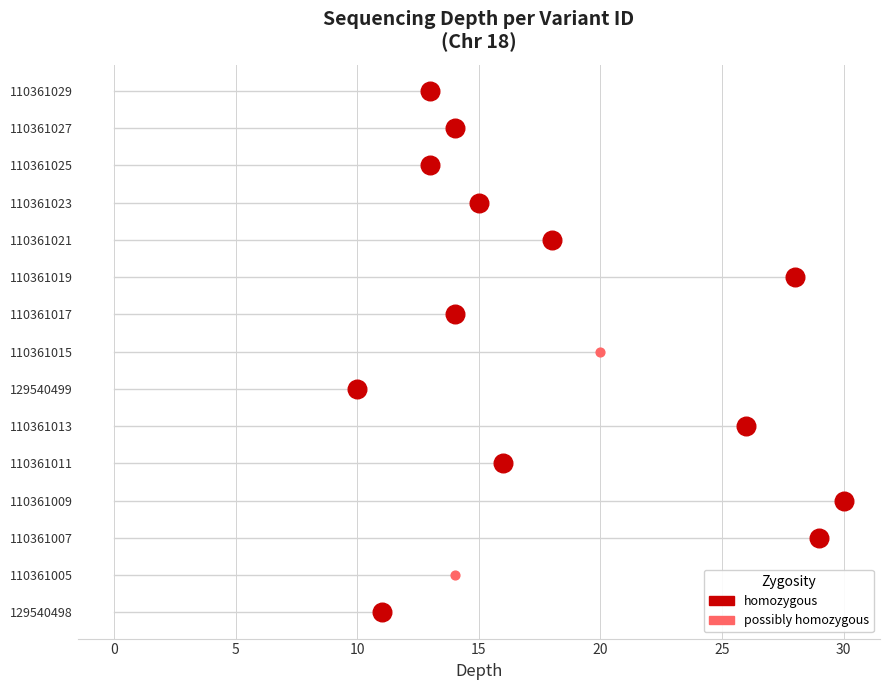

Which has a higher value, 110361019 or 110361025?

110361019